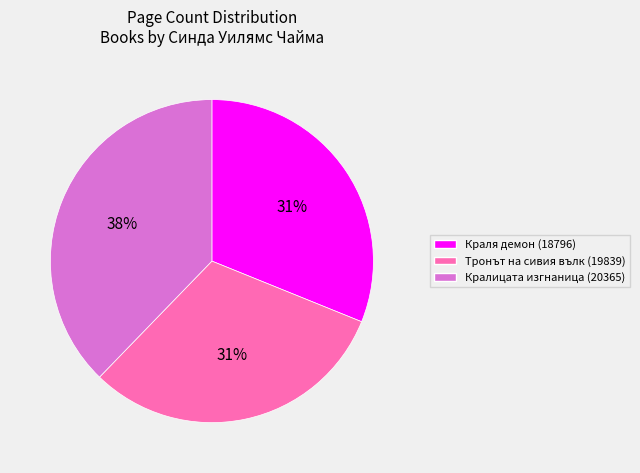

To the nearest percent, what portion does Тронът на сивия вълк (19839) represent?

31%